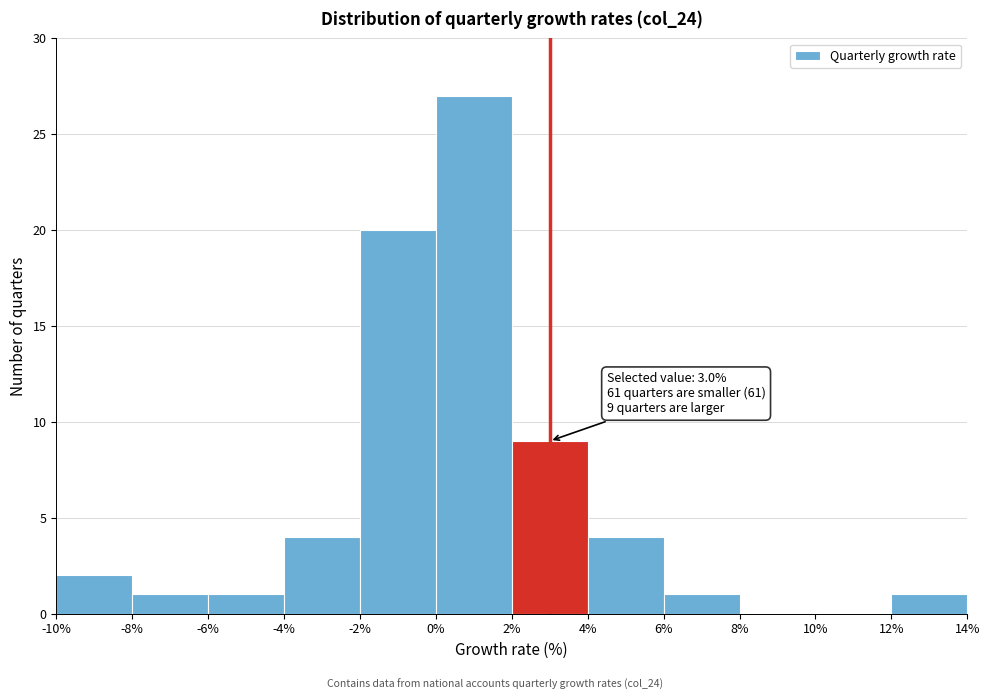

Over which range of the x-axis is the bar tallest?

0% to 2%